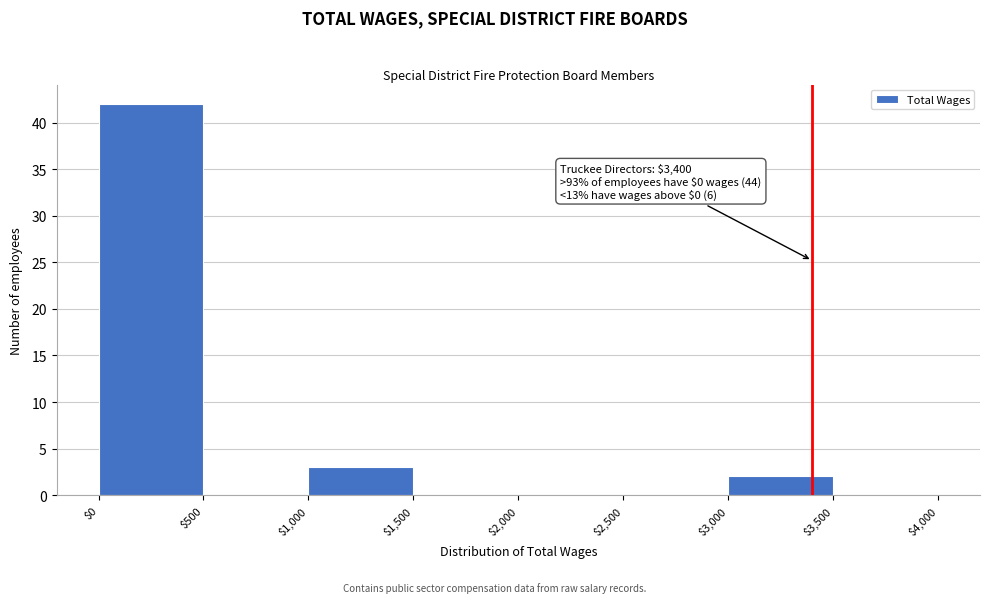

Over which range of the x-axis is the bar tallest?

$0 to $500